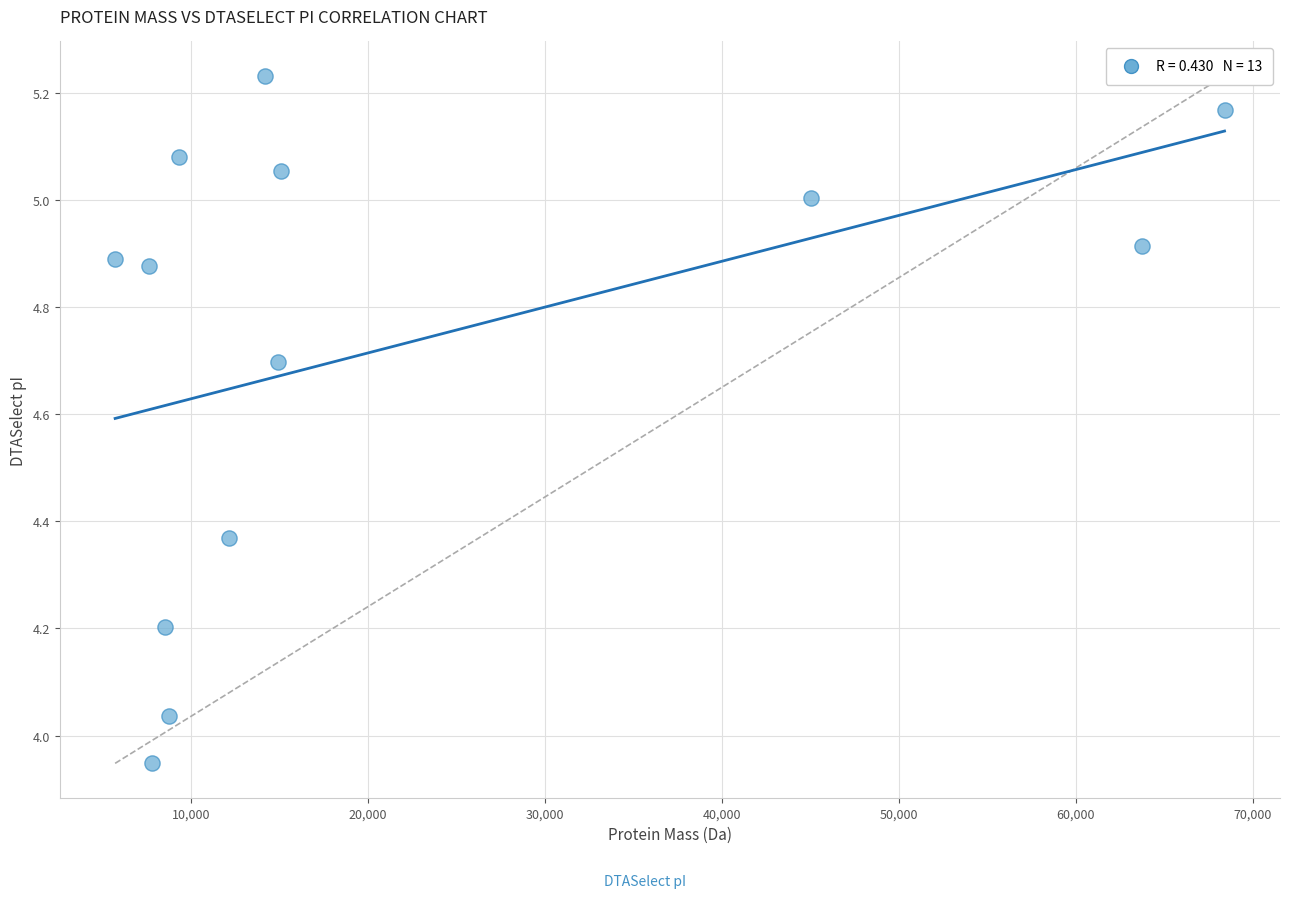

What is the range of X values (max minus min)?

62687.0